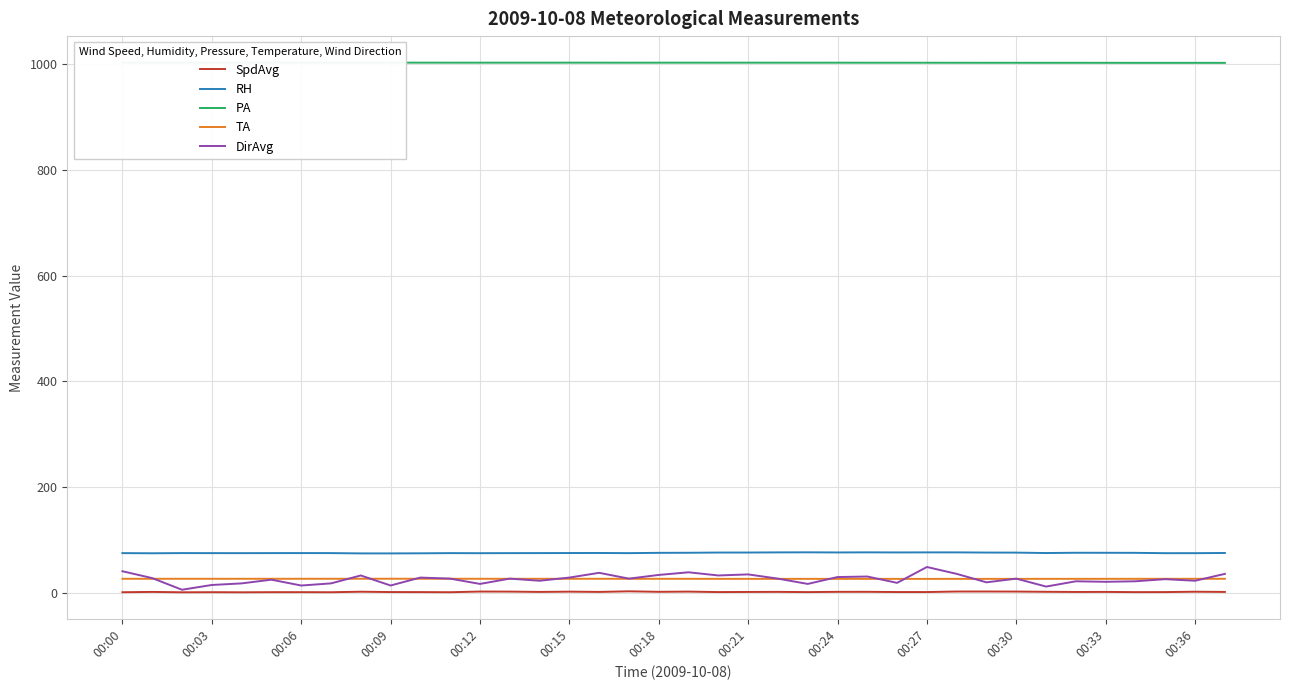

What is the average value of the RH series?

75.7